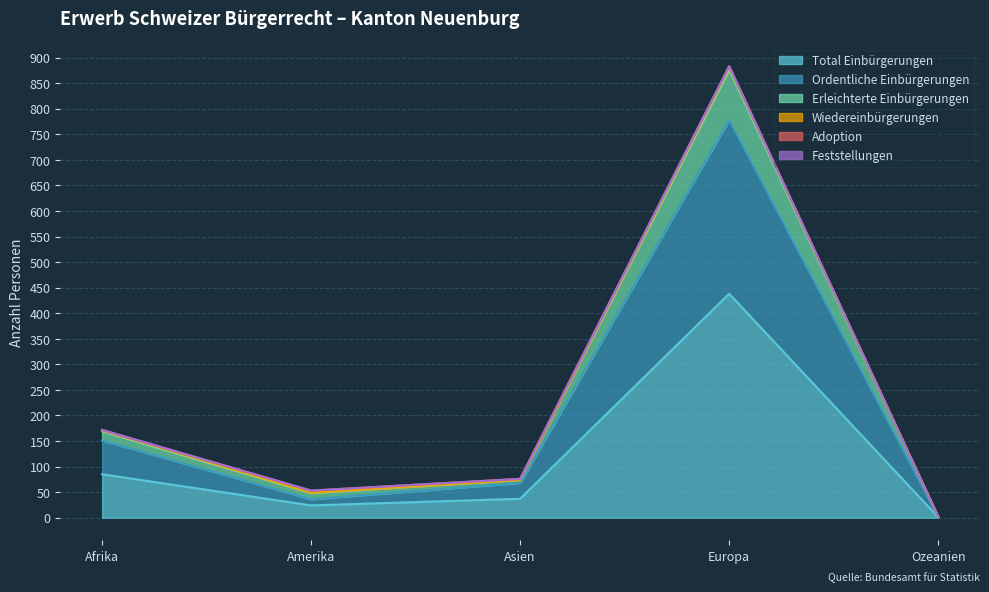

At which label does Total Einbürgerungen reach its peak?

Europa